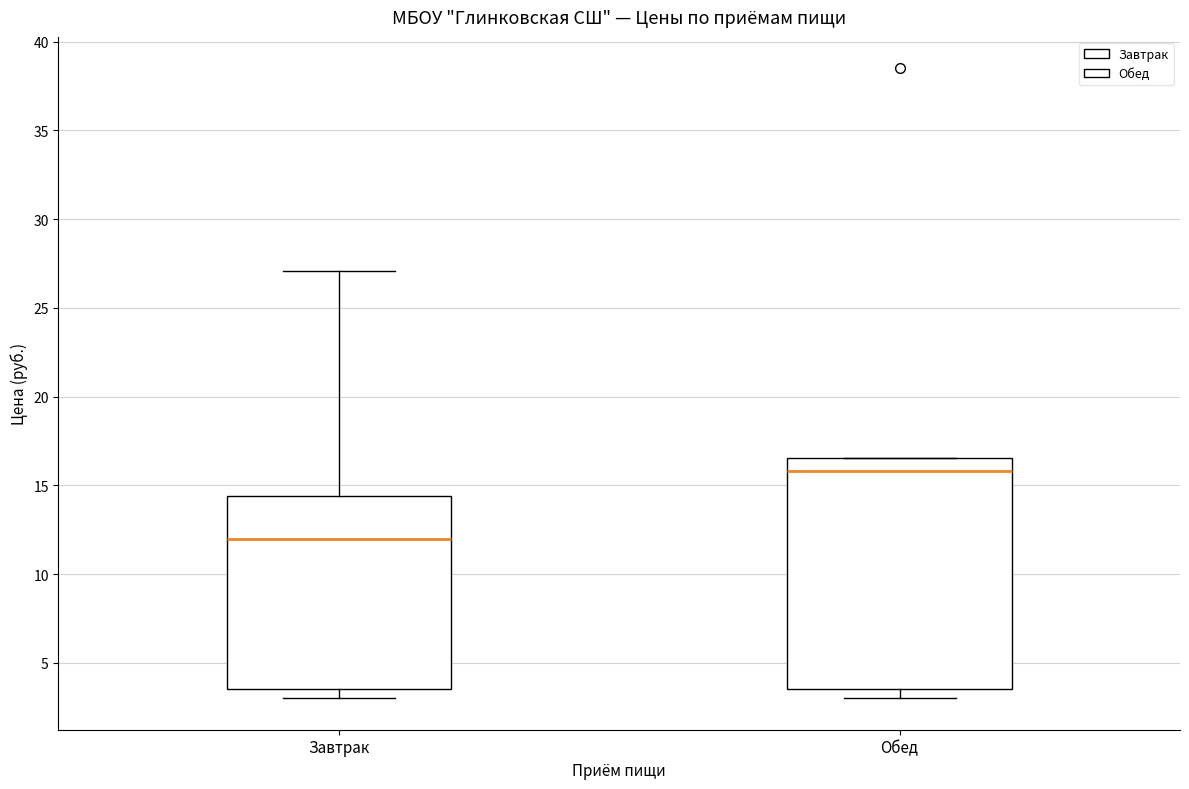

Reading left to right, transcribe this box plot: for each box, give where its median line is, the range the box spans, and where its two whiskers end, as read against the y-axis. The values are not printed on the chart, so give them approximately, as read against the axis.

Завтрак: median 12.0, box 3.5 to 14.5, whiskers 3.0 to 27.0
Обед: median 16.0, box 3.5 to 16.5, whiskers 3.0 to 16.5